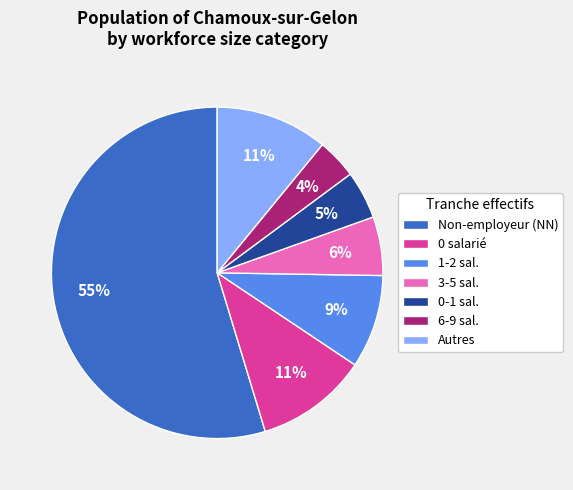

Count the number of slices in the pie.

7